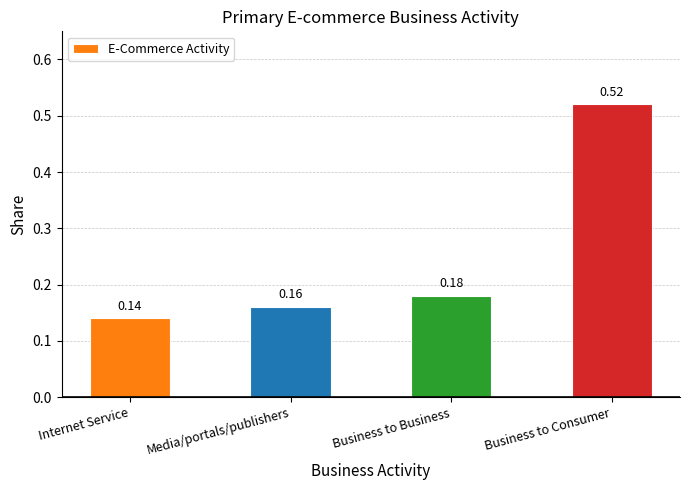

What is the label of the 4th bar from the left?

Business to Consumer